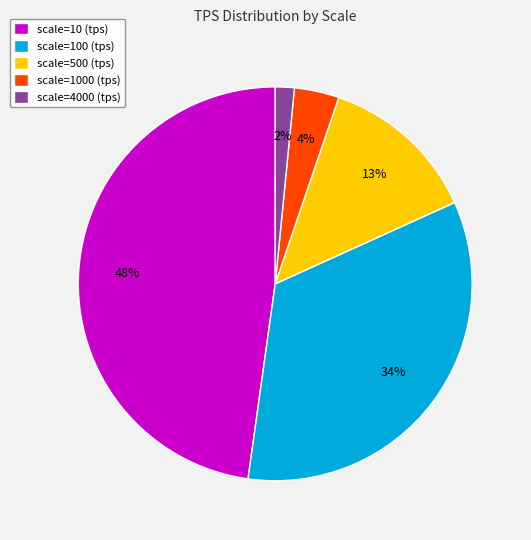

Do scale=10 (tps) and scale=4000 (tps) together represent more than half of the pie?

No